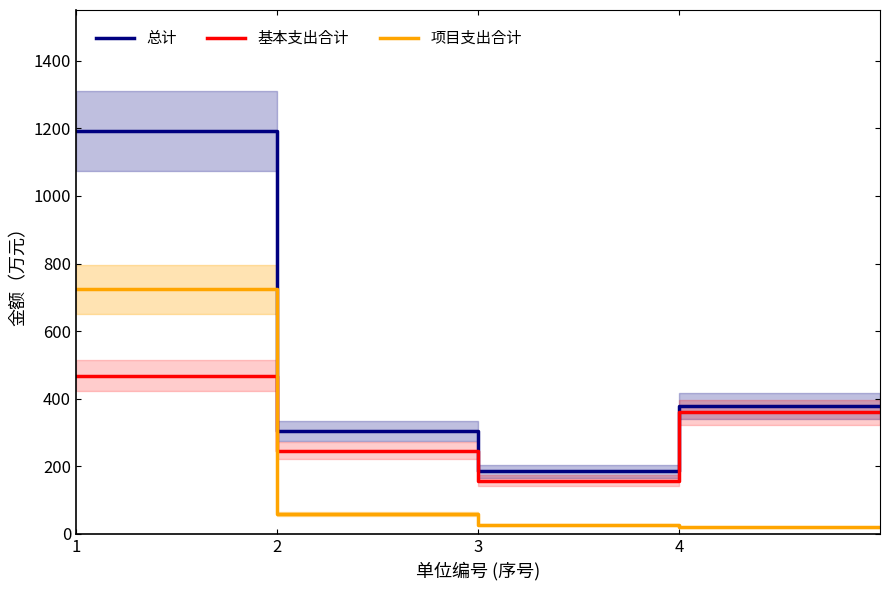

True or false: 项目支出合计 and 总计 intersect in this chart.

False